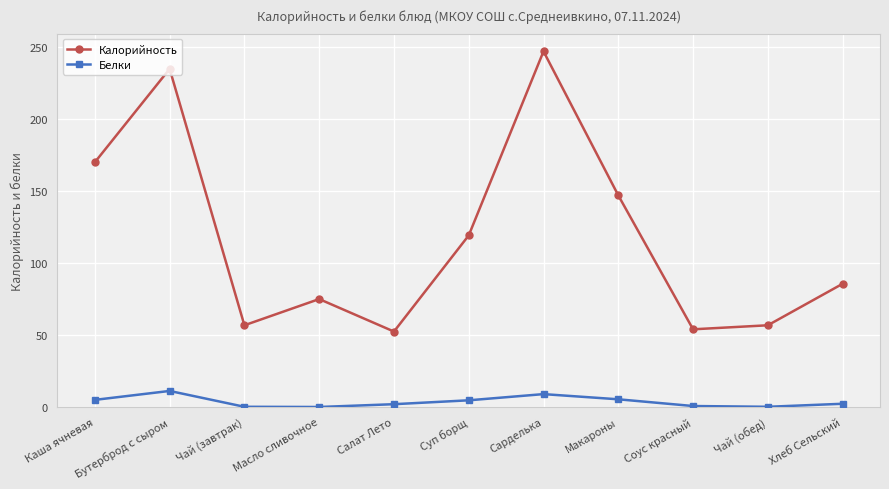

What is the maximum value for Белки?

11.2